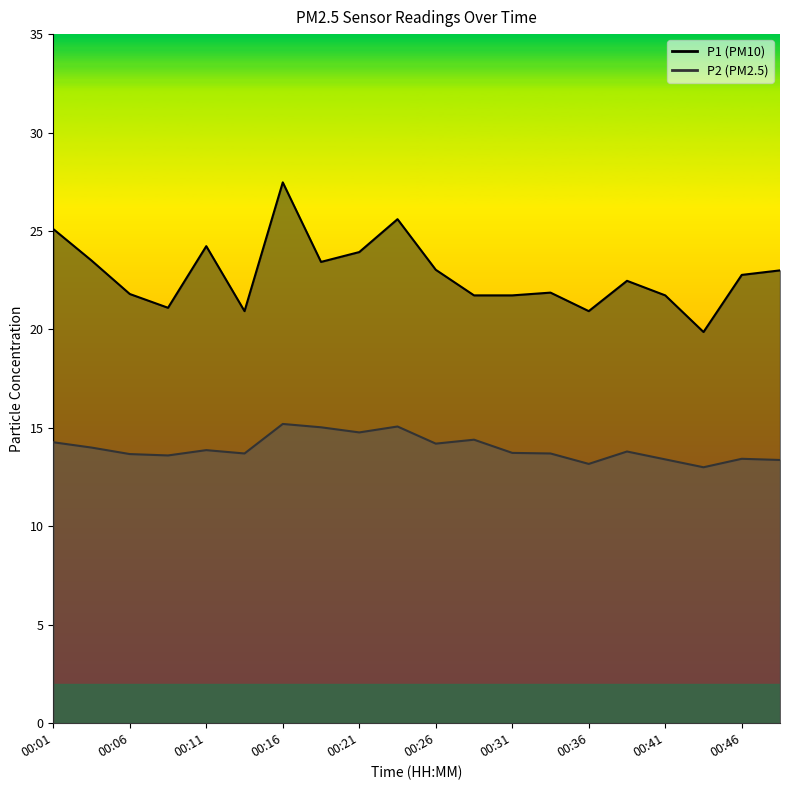

Which has a higher value, 00:39 or 00:06?

00:39